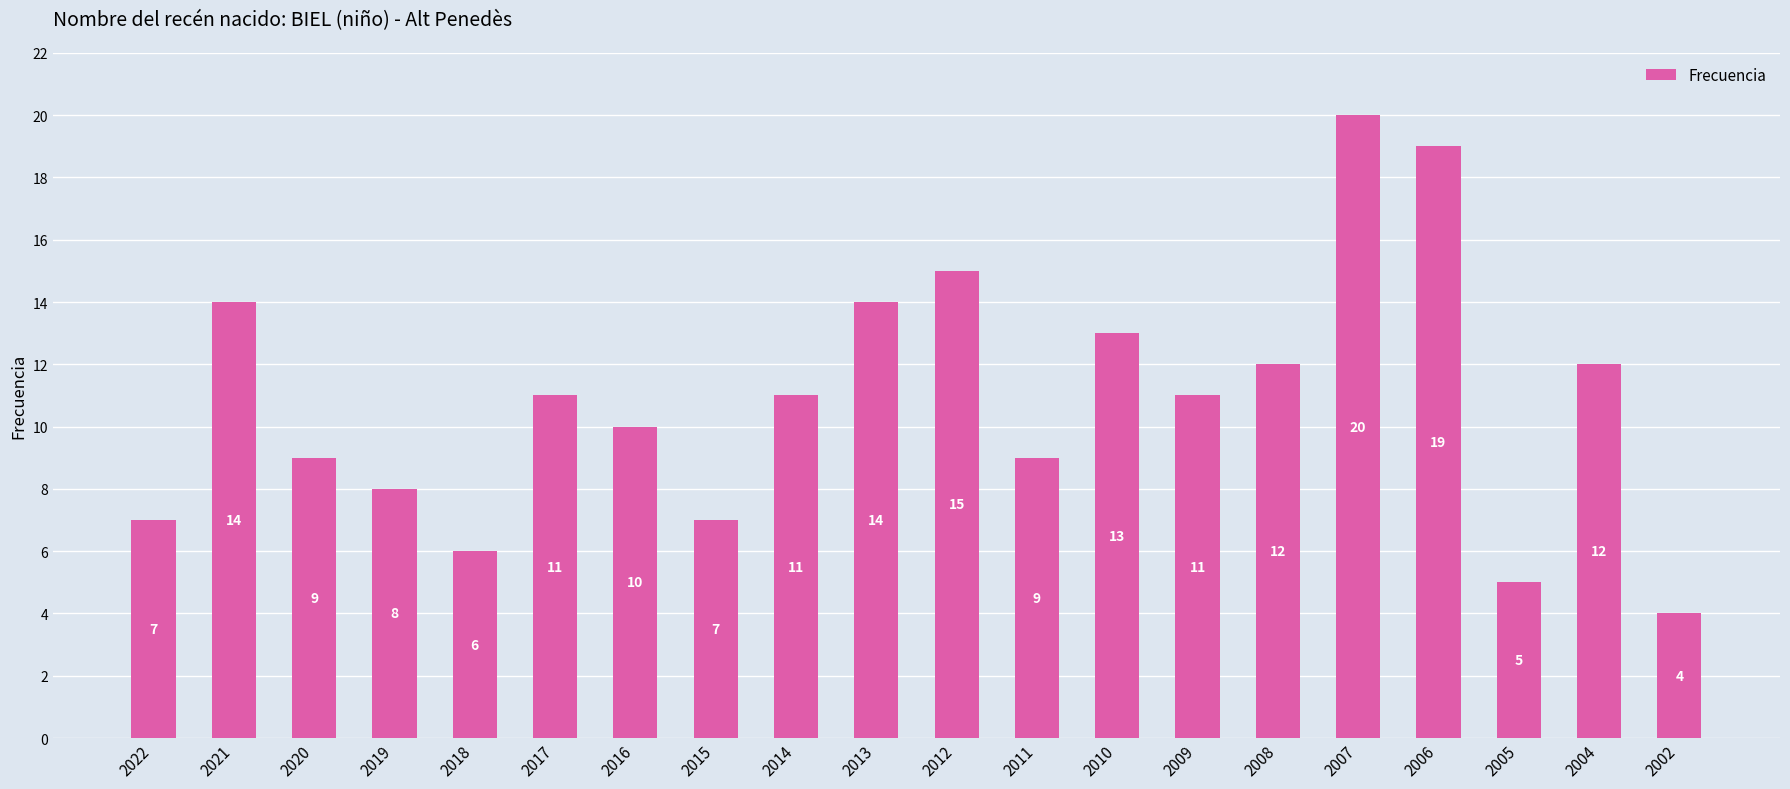

What is the maximum value shown in the chart?

20